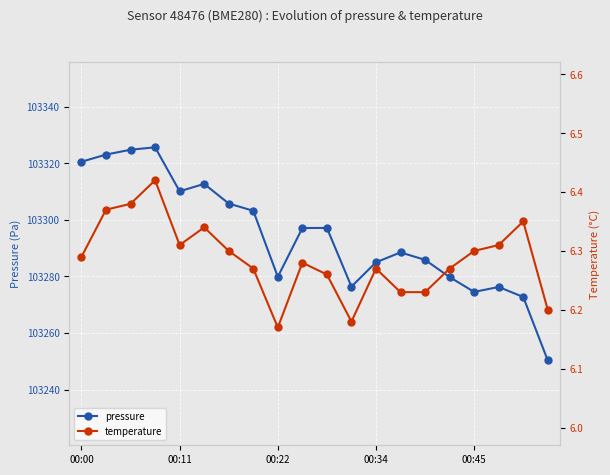

At 11, list the series in order from smallest to largest.

temperature, pressure